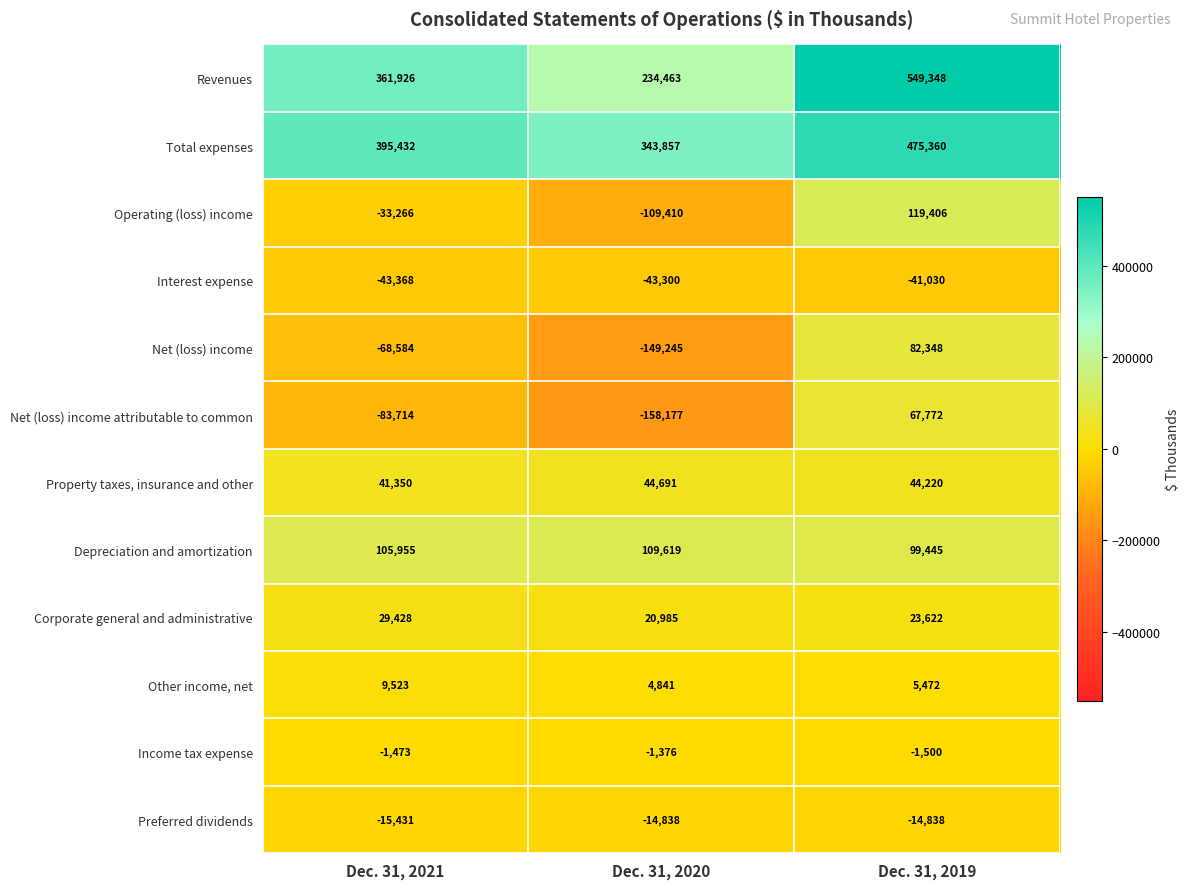

What is the total value across all series at Dec. 31, 2019?

1409625